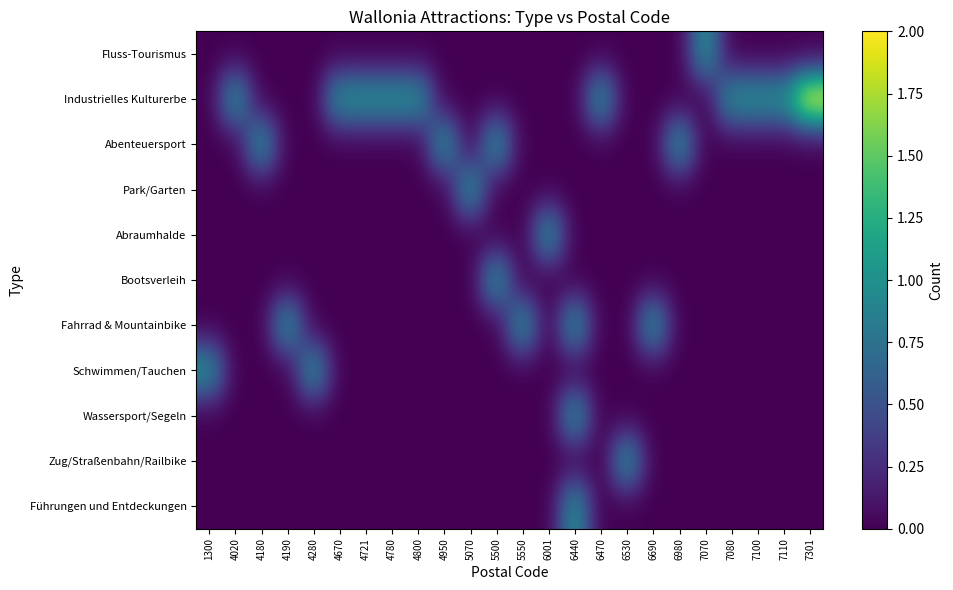

At how many categories does at least one series exceed 0?

24